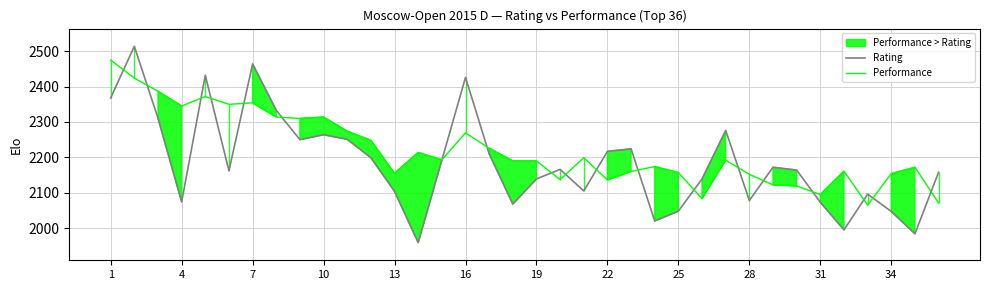

What is the sum of all Performance values?

79953